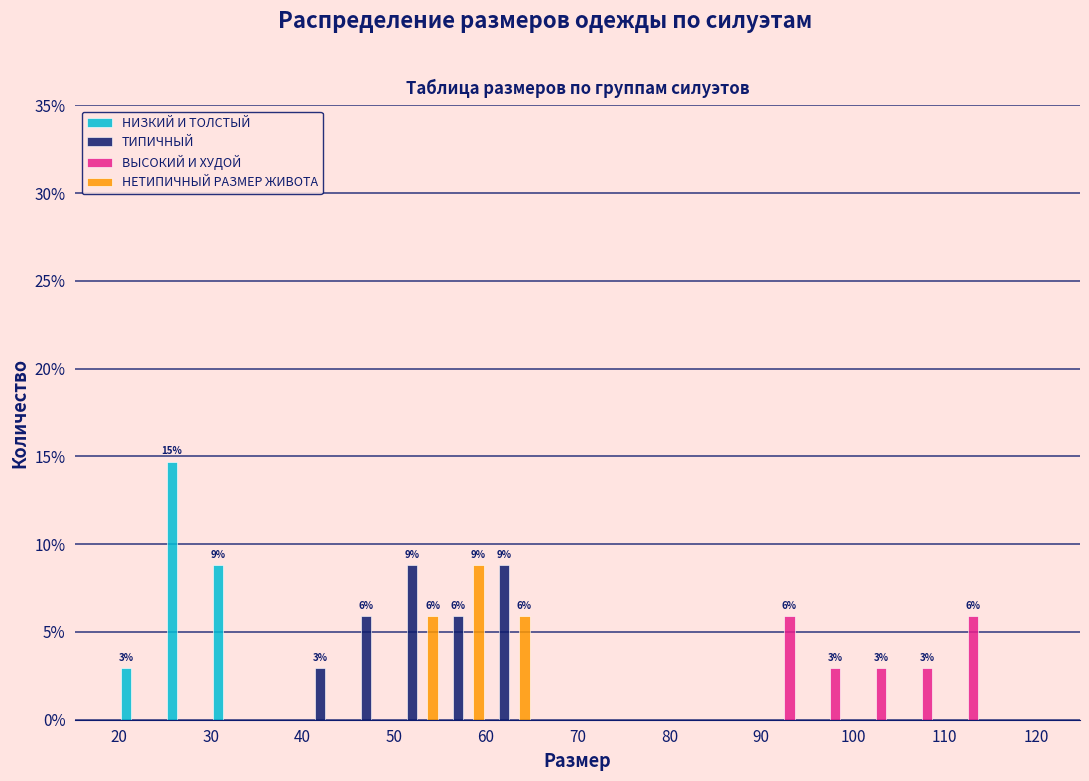

In the НИЗКИЙ И ТОЛСТЫЙ series, which range on the x-axis has the tallest bar?

25 to 30